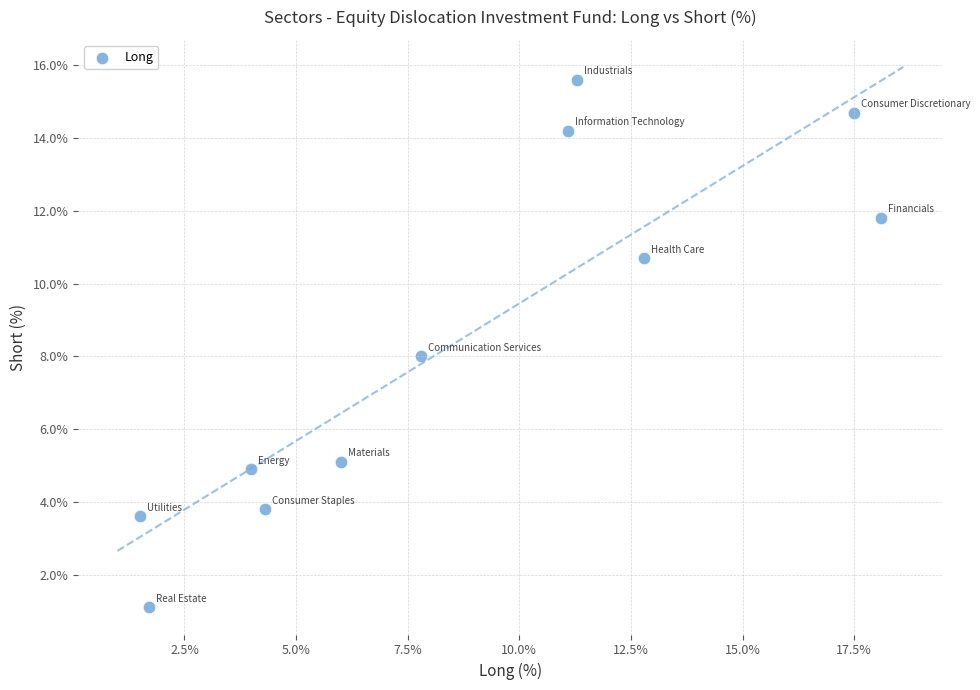

What is the range of Y values (max minus min)?

14.5